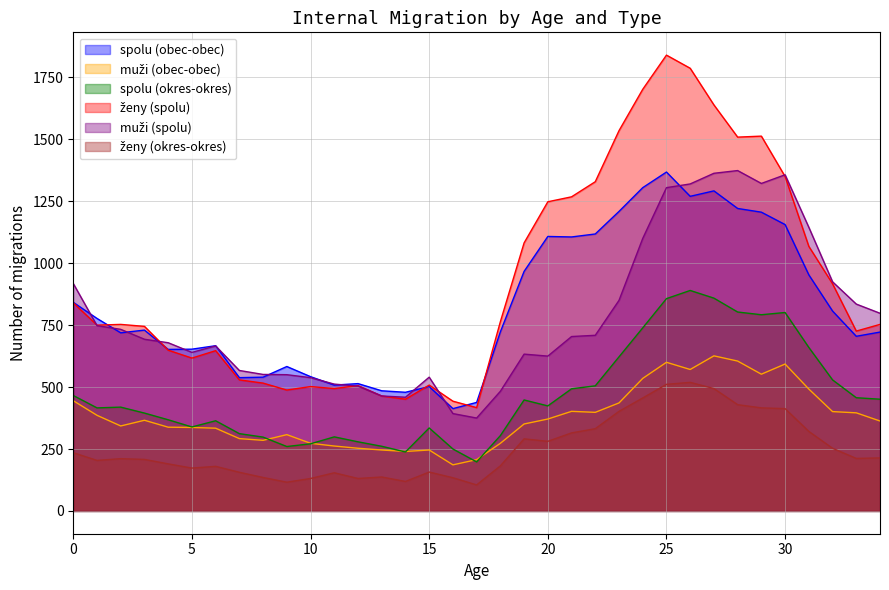

Between 25 and 32, which is larger?

25